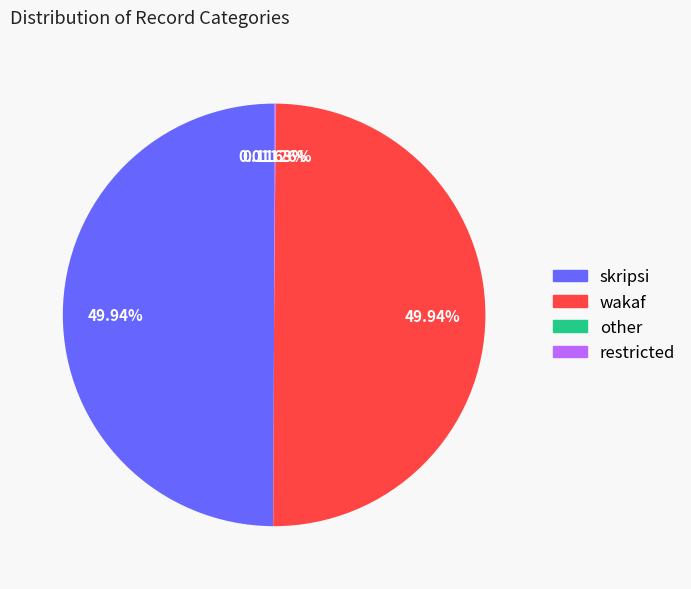

Which category has the smallest portion of the pie?

other